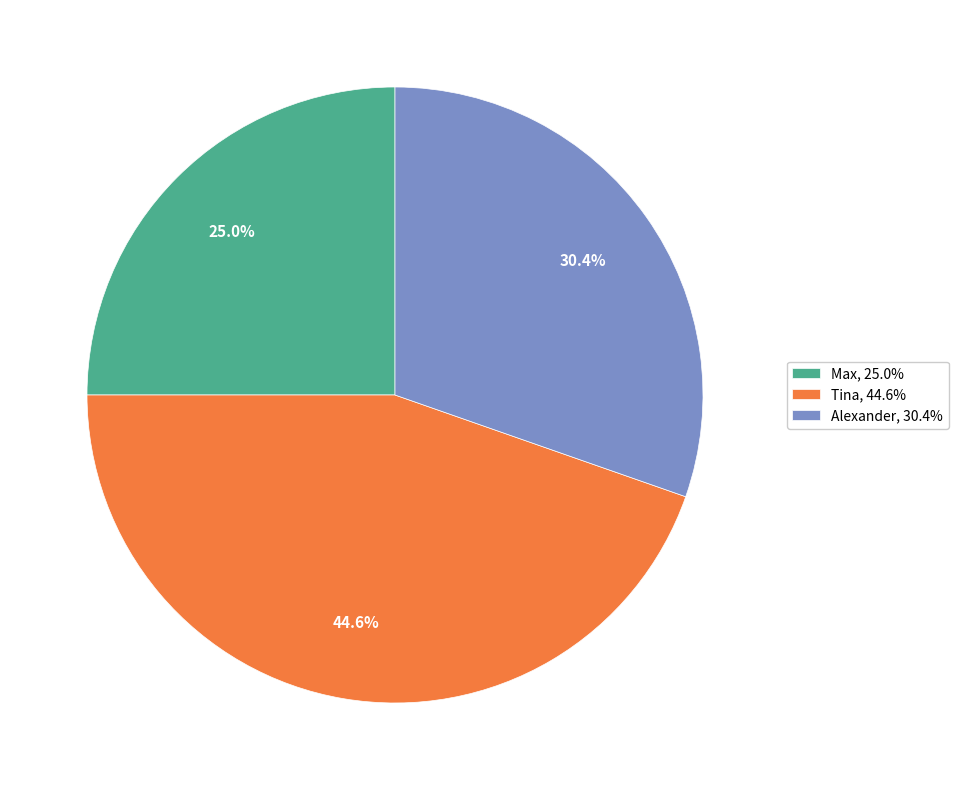

What is the largest slice in the pie chart?

Tina